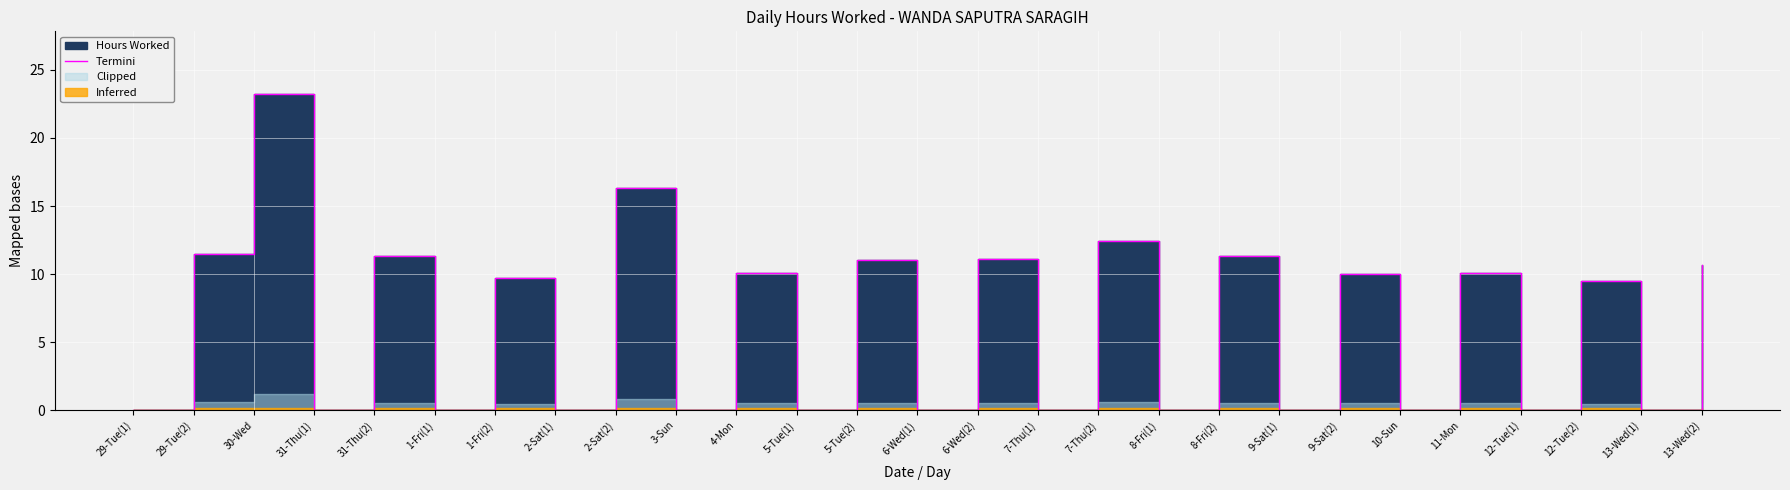

Reading left to right, list all the values displayed in this chart.

29-Tue(1)=0.0	29-Tue(2)=11.5	30-Wed=23.2	31-Thu(1)=0.0	31-Thu(2)=11.3	1-Fri(1)=0.0	1-Fri(2)=9.7	2-Sat(1)=0.0	2-Sat(2)=16.3	3-Sun=0.0	4-Mon=10.1	5-Tue(1)=0.0	5-Tue(2)=11.0	6-Wed(1)=0.0	6-Wed(2)=11.1	7-Thu(1)=0.0	7-Thu(2)=12.4	8-Fri(1)=0.0	8-Fri(2)=11.3	9-Sat(1)=0.0	9-Sat(2)=10.0	10-Sun=0.0	11-Mon=10.1	12-Tue(1)=0.0	12-Tue(2)=9.5	13-Wed(1)=0.0	13-Wed(2)=10.7